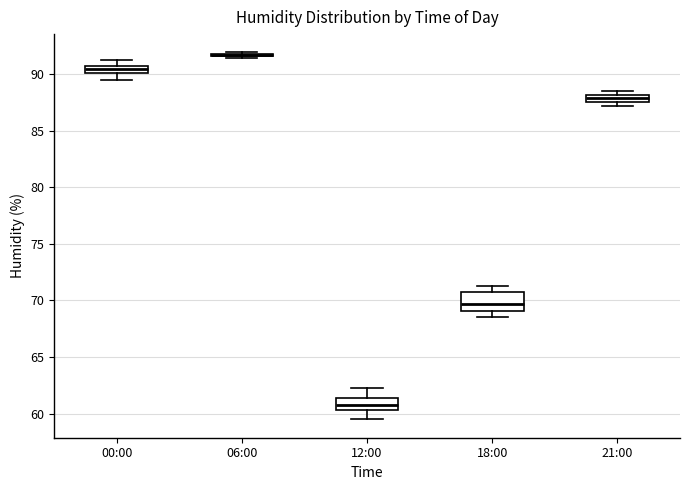

Where is the lower edge of the box for 21:00 on the y-axis? The values are not printed on the chart, so give them approximately, as read against the axis.

87.5